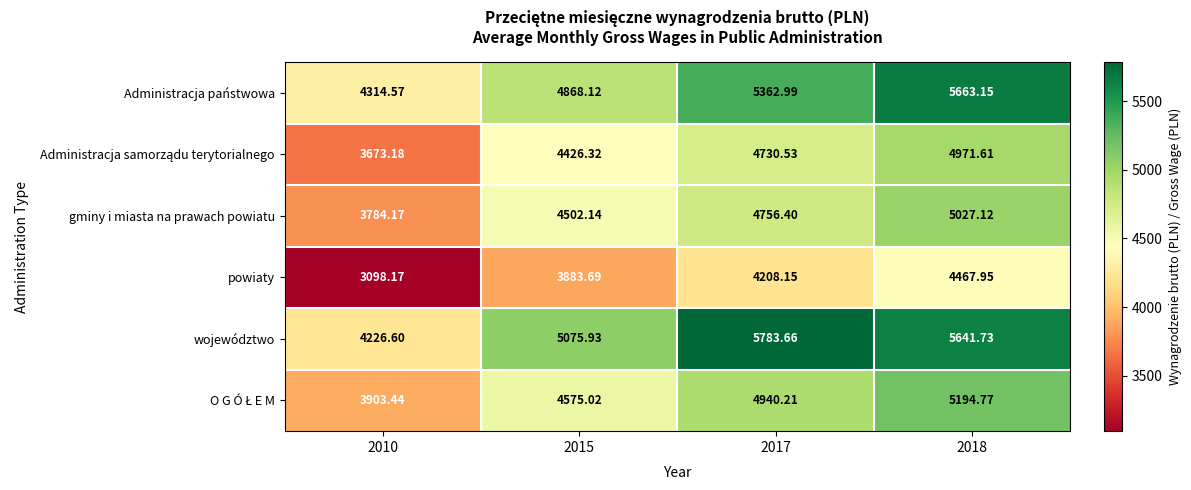

What is the maximum value shown in the chart?

5783.7